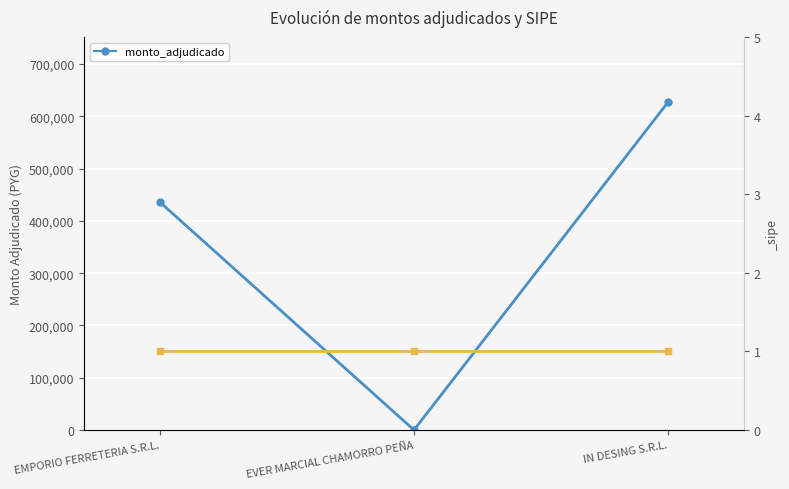

Between EMPORIO FERRETERIA S.R.L. and EVER MARCIAL CHAMORRO PEÑA, which is larger?

EMPORIO FERRETERIA S.R.L.